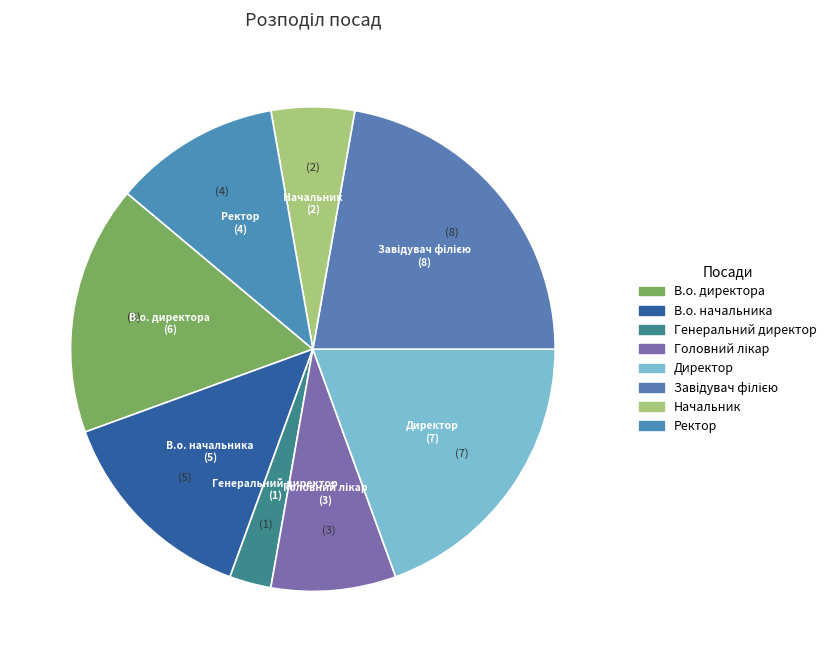

Approximately how many times larger is the value at В.о. начальника compared to Директор?

0.7